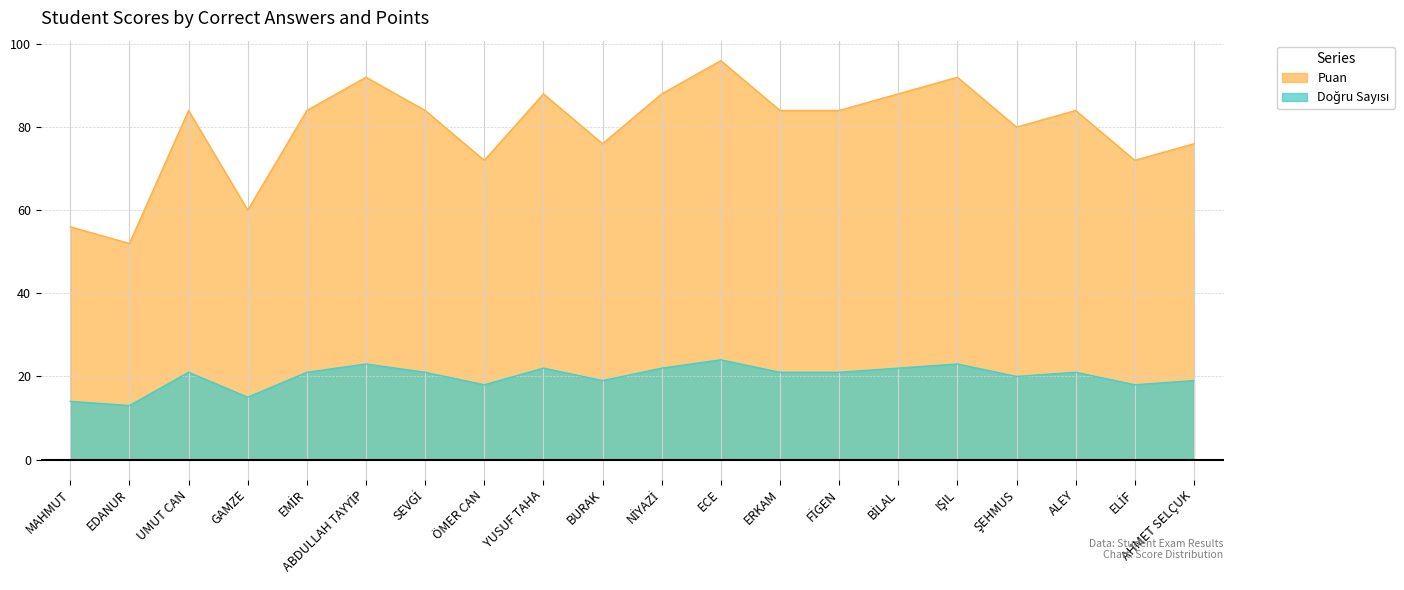

What is the greatest value displayed?

96